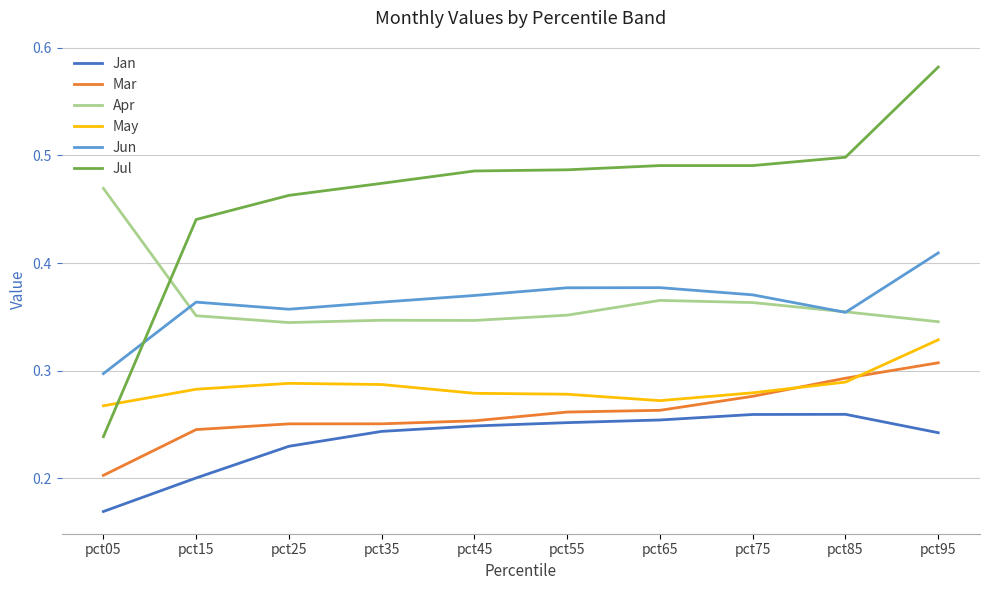

Which series has the widest spread of values?

Jul